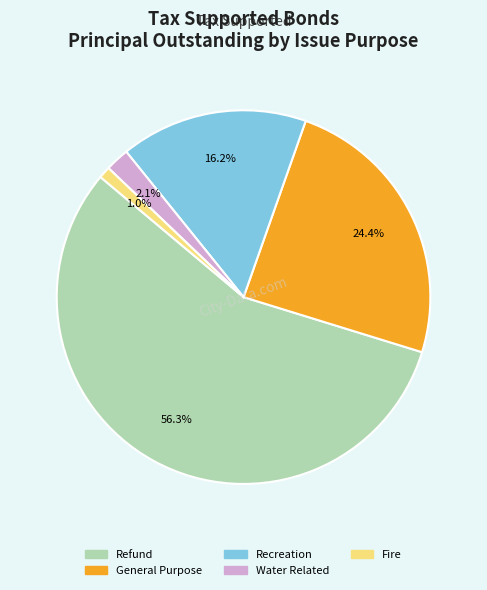

What portion of the pie excludes Recreation?

83.8%